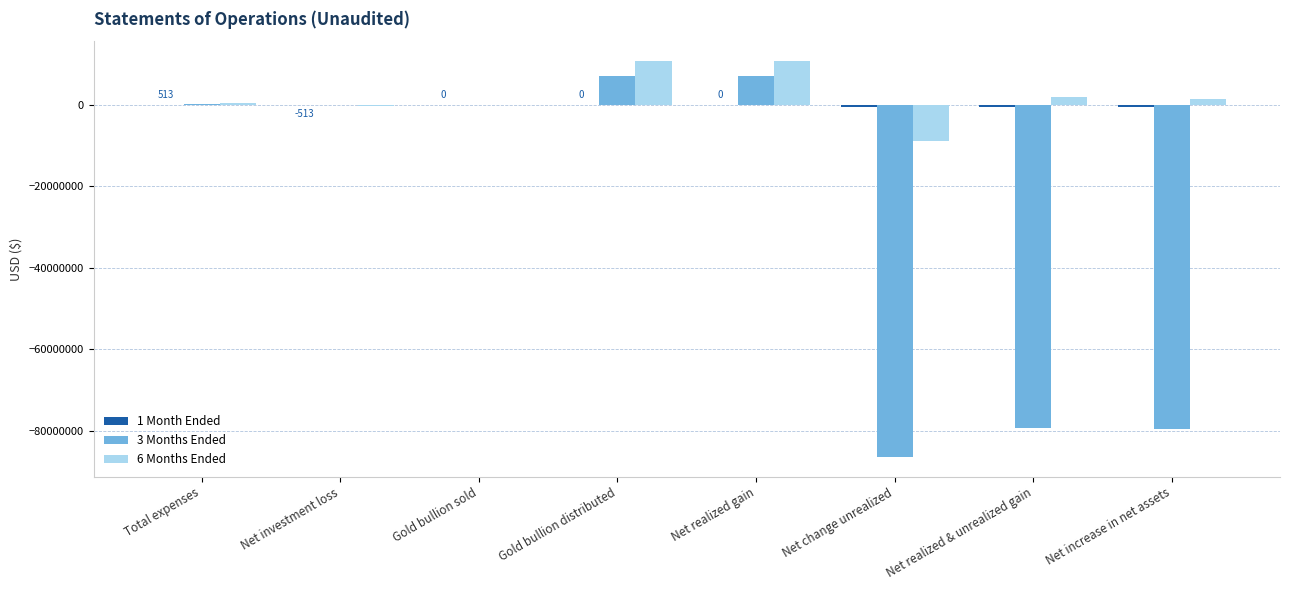

The 3 Months Ended series shows 12534273 at Gold bullion distributed. True or false?

False